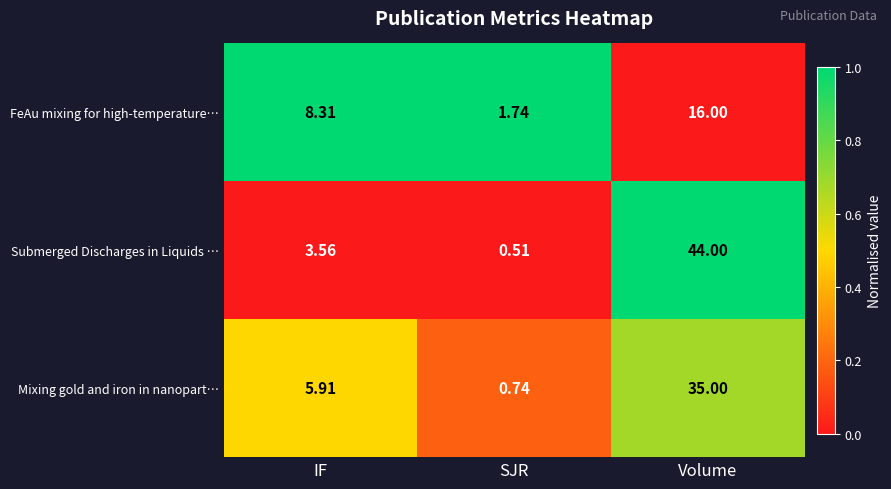

Between IF and Volume, which series saw the biggest shift?

Submerged Discharges in Liquids …